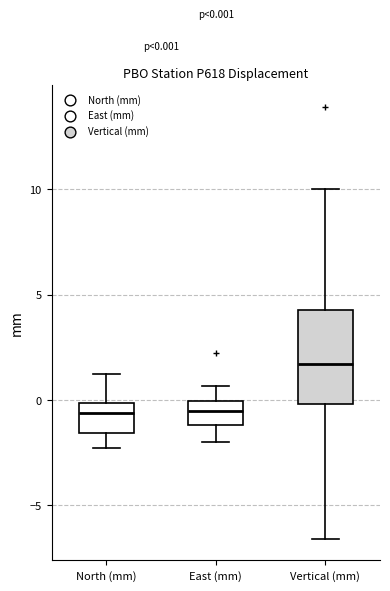

Which box is the tallest, from its lower edge to its upper edge?

Vertical (mm)